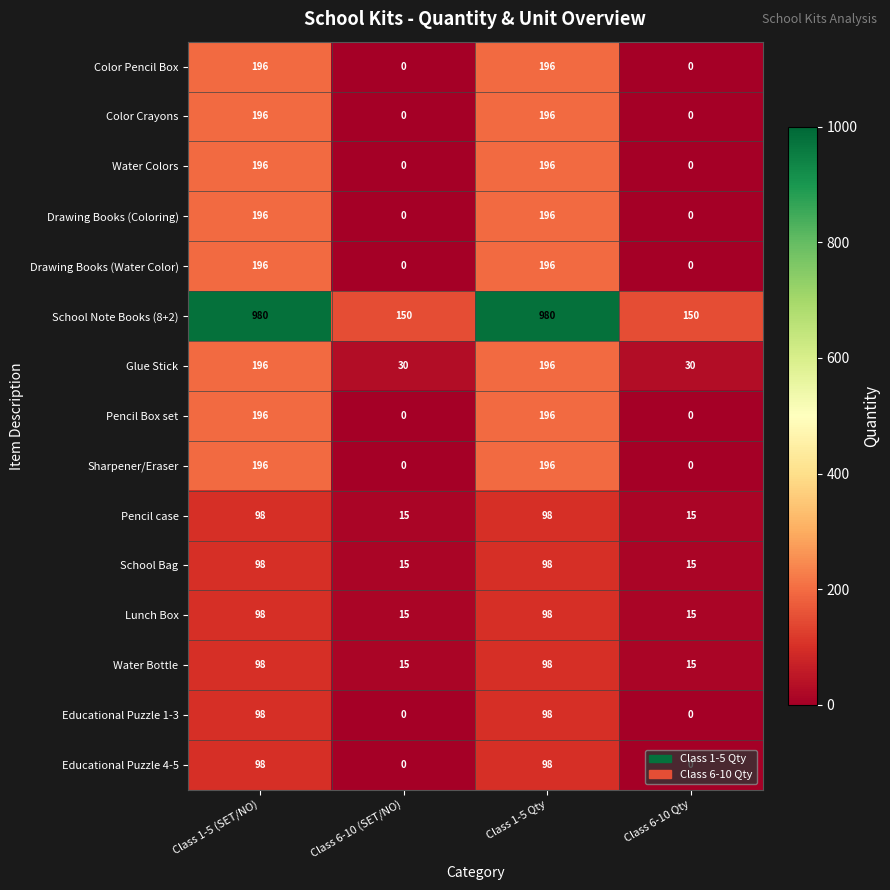

How many values in the Color Pencil Box series are below 196?

2